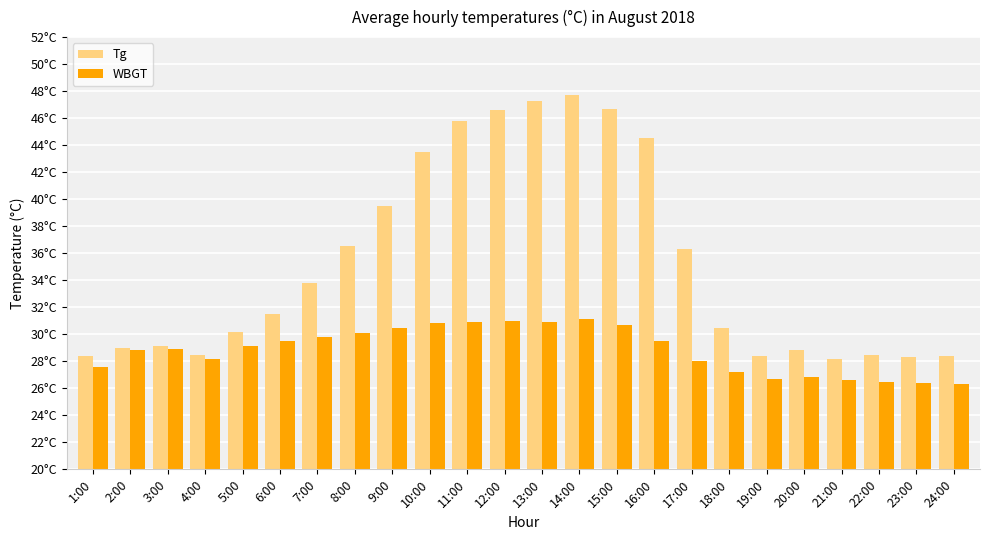

List the series in order of their peak value, highest first.

Tg, WBGT